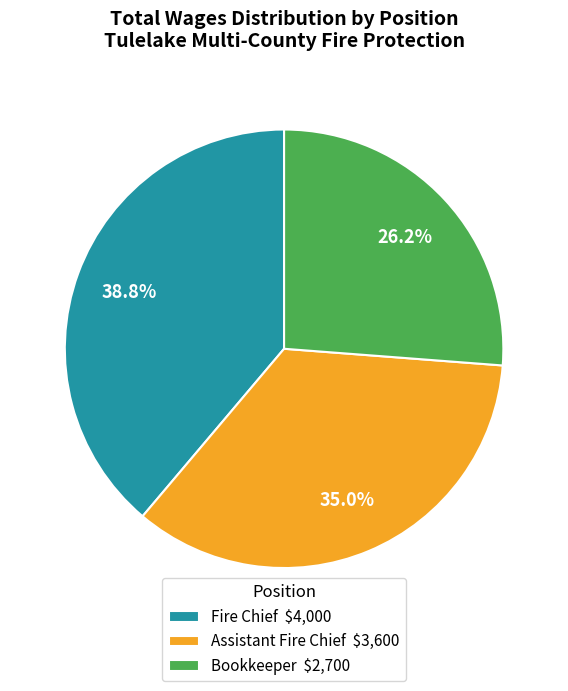

Which slice is the smallest?

Bookkeeper $2,700